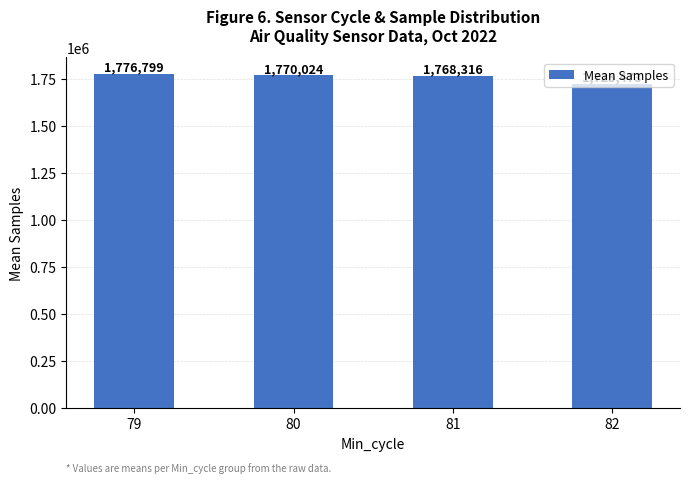

What is the change in value from 80 to 81?

-1708